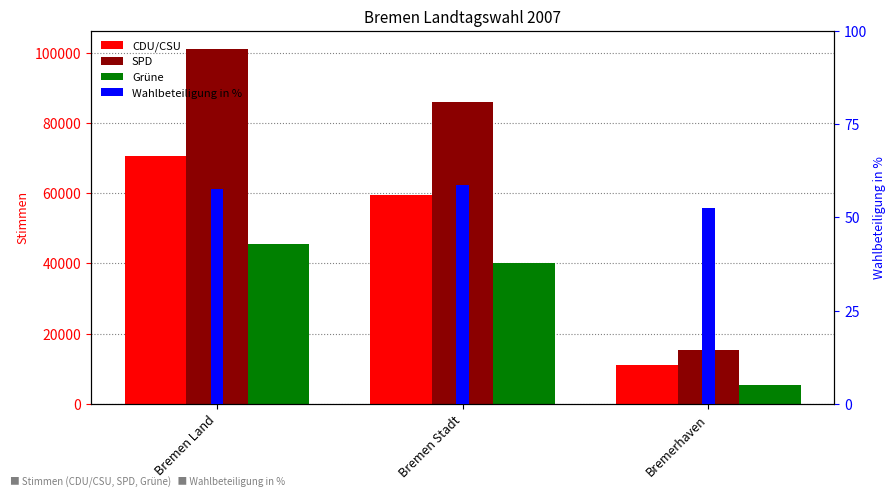

Reading left to right, list all the values displayed in this chart.

CDU/CSU: Bremen Land=70728.0	Bremen Stadt=59673.0	Bremerhaven=11055.0
SPD: Bremen Land=101290.0	Bremen Stadt=85927.0	Bremerhaven=15363.0
Grüne: Bremen Land=45493.0	Bremen Stadt=40218.0	Bremerhaven=5275.0
Wahlbeteiligung in %: Bremen Land=57.5	Bremen Stadt=58.6	Bremerhaven=52.6